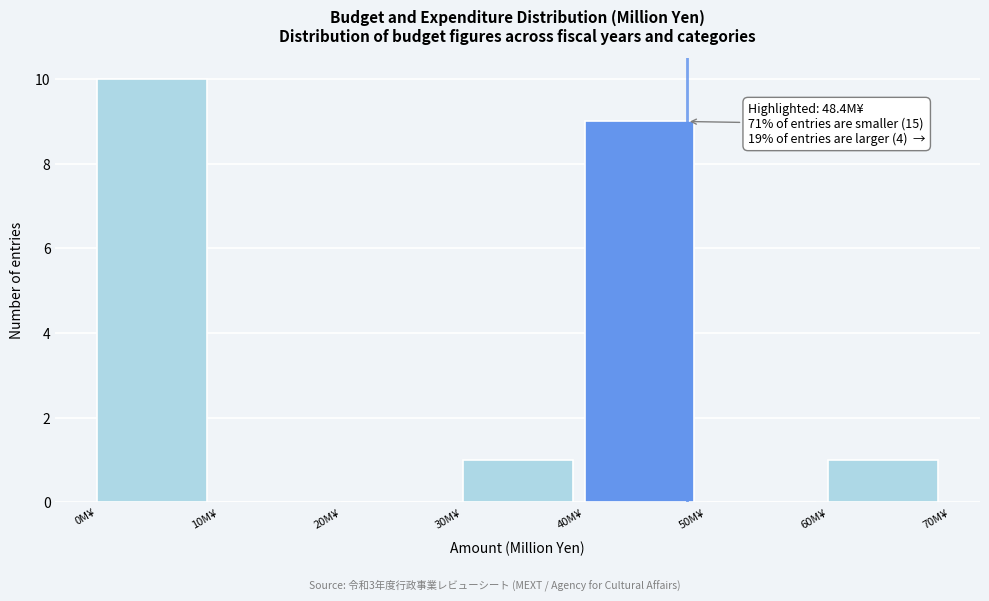

Over which range of the x-axis is the bar tallest?

0 to 10